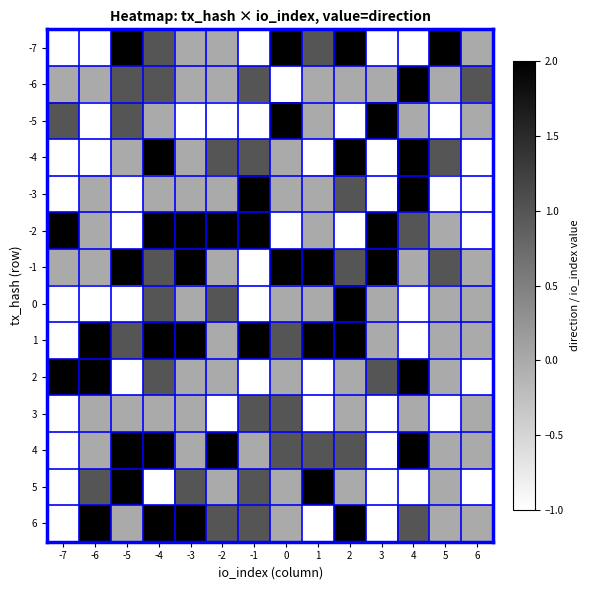

Count the number of data series in this chart.

14